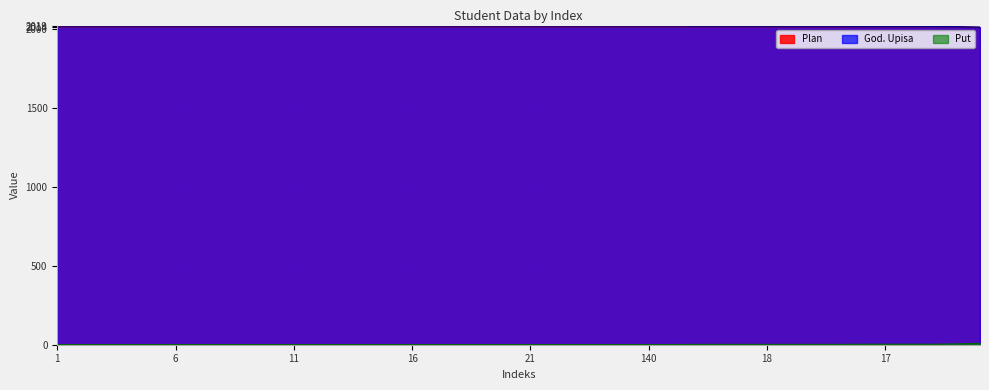

True or false: God. Upisa has a value of 2017 at 154.

True